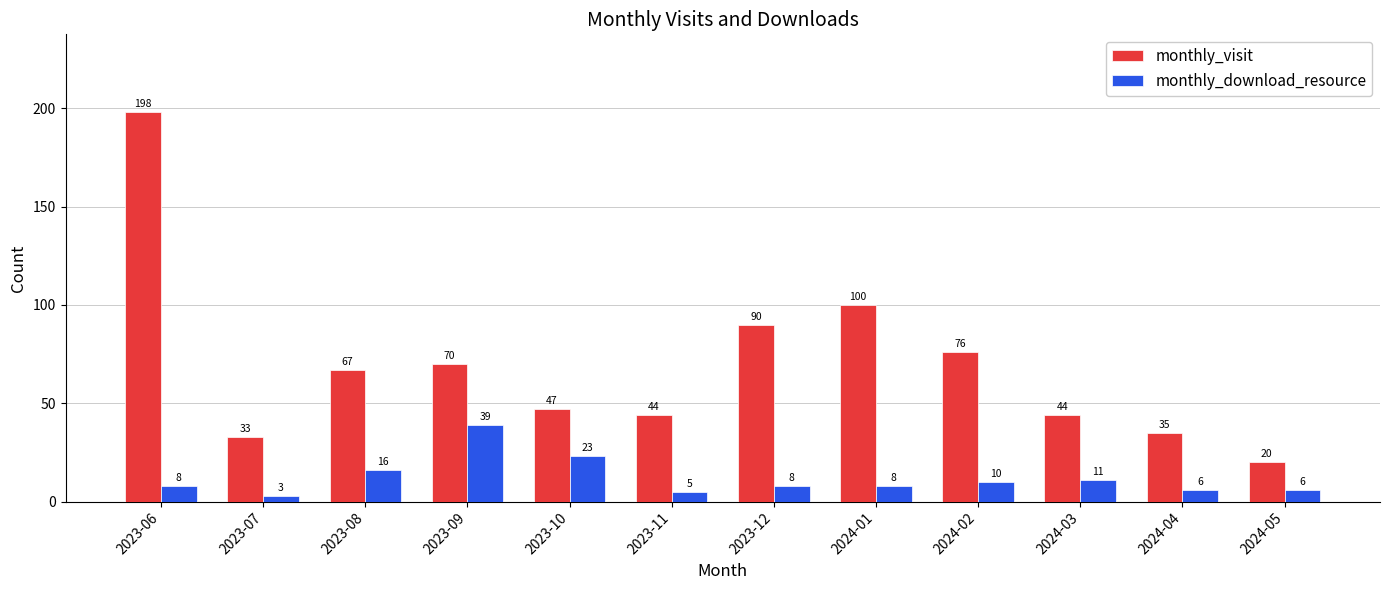

The monthly_visit series shows 198 at 2023-06. True or false?

True